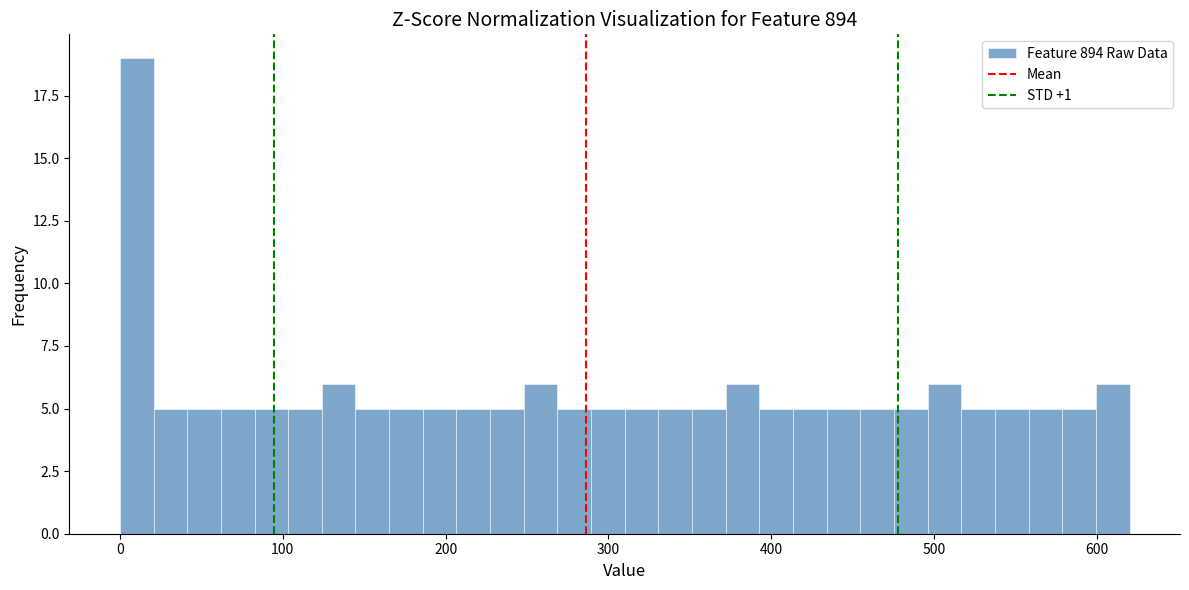

Around what value on the x-axis is the tallest bar? Give the approximate position of its centre, as read against the axis.

10